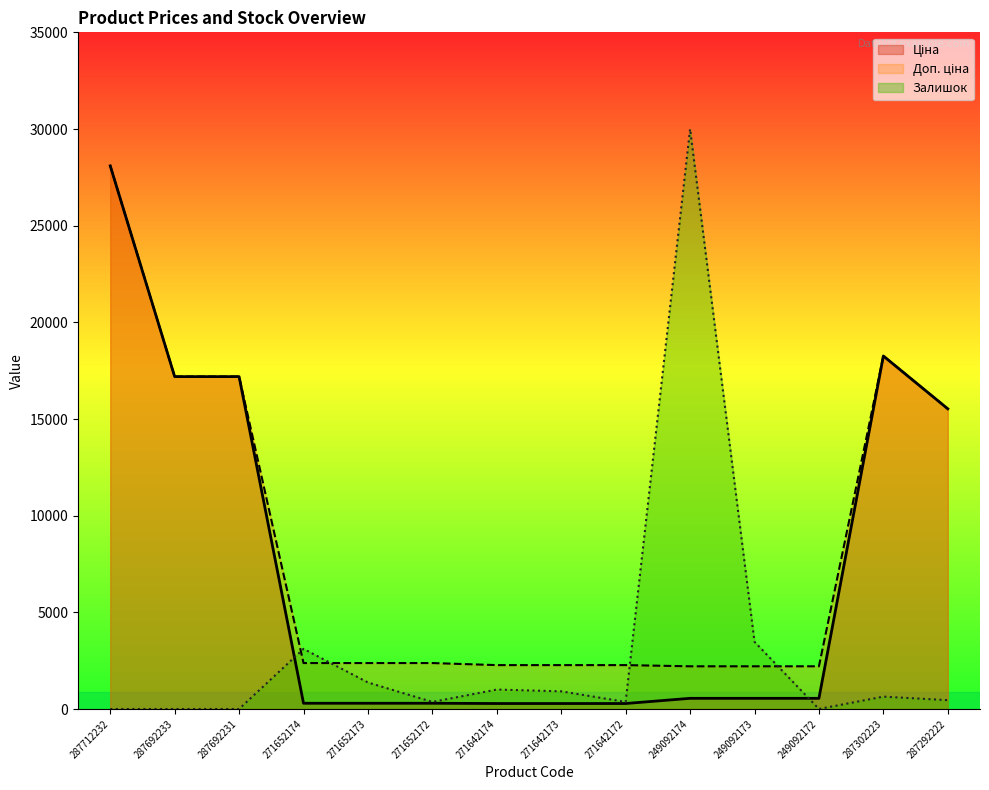

What is the difference between the second highest and second lowest values in the Доп. ціна series?

16051.2